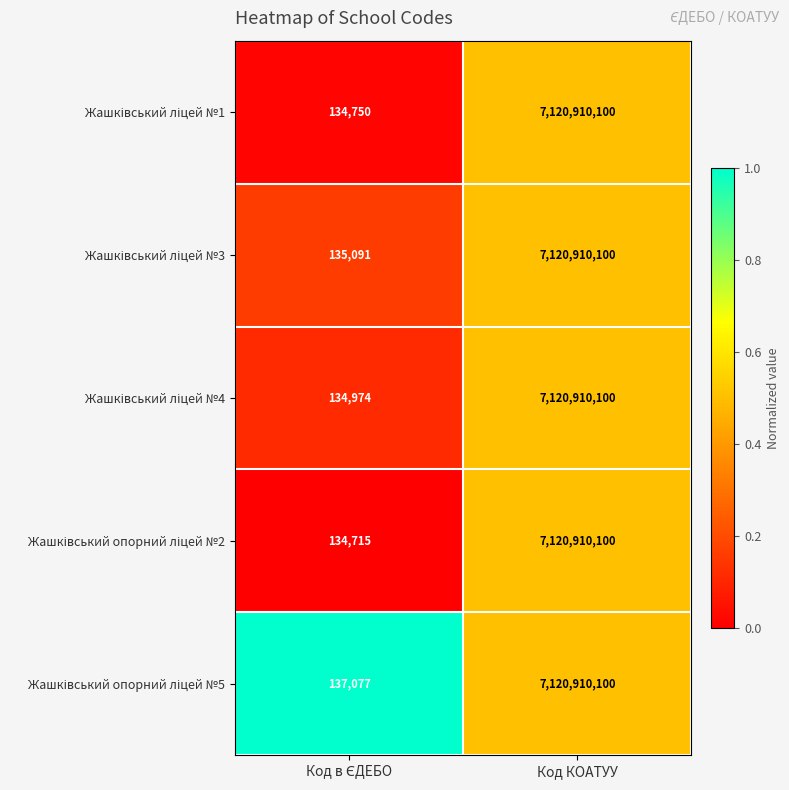

At which category is the sum across all series the highest?

Код КОАТУУ